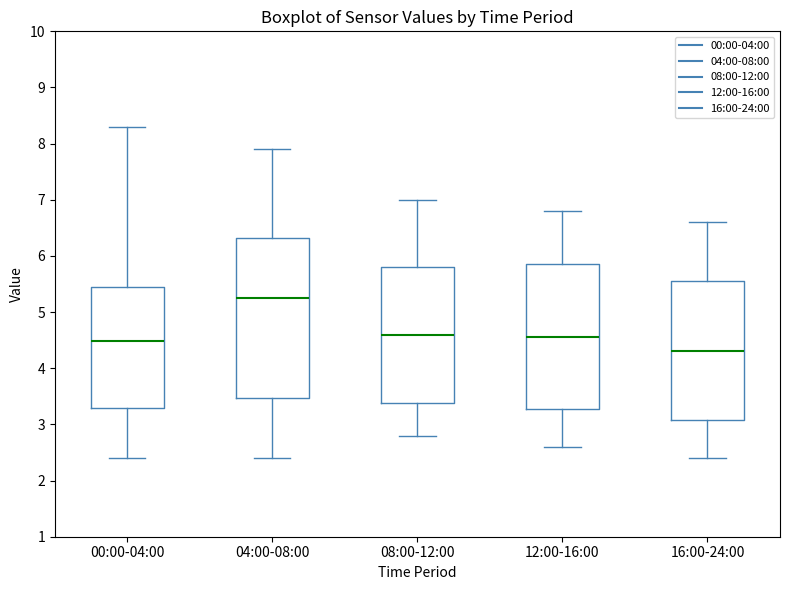

Where is the lower edge of the box for 04:00-08:00 on the y-axis? The values are not printed on the chart, so give them approximately, as read against the axis.

3.5